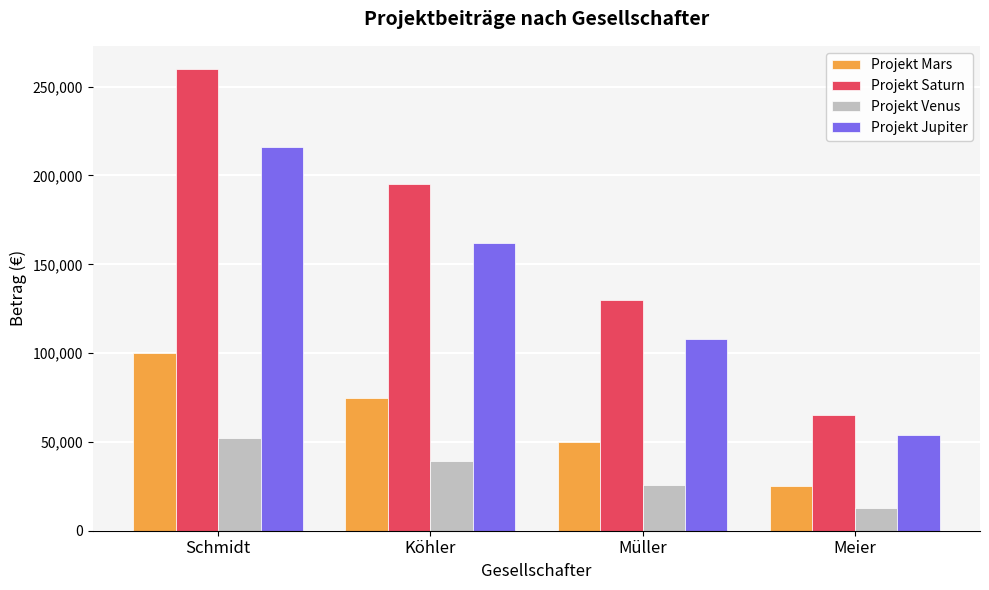

Does the chart contain any negative values?

No